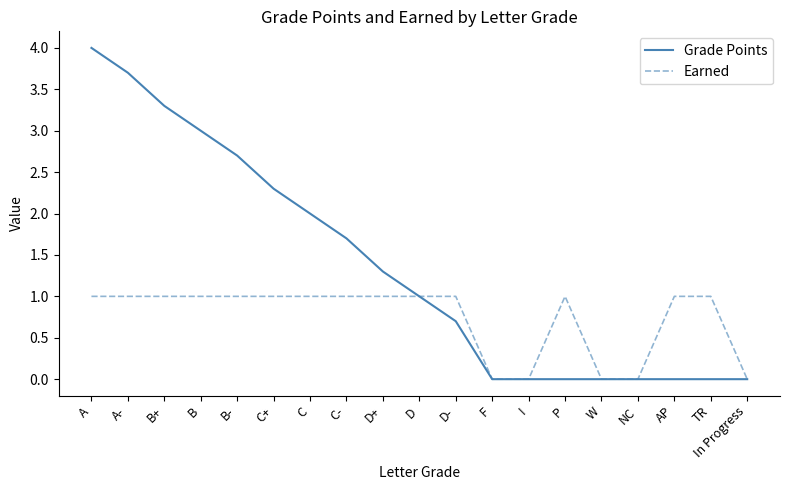

What is the difference between the highest and lowest values at B?

2.0